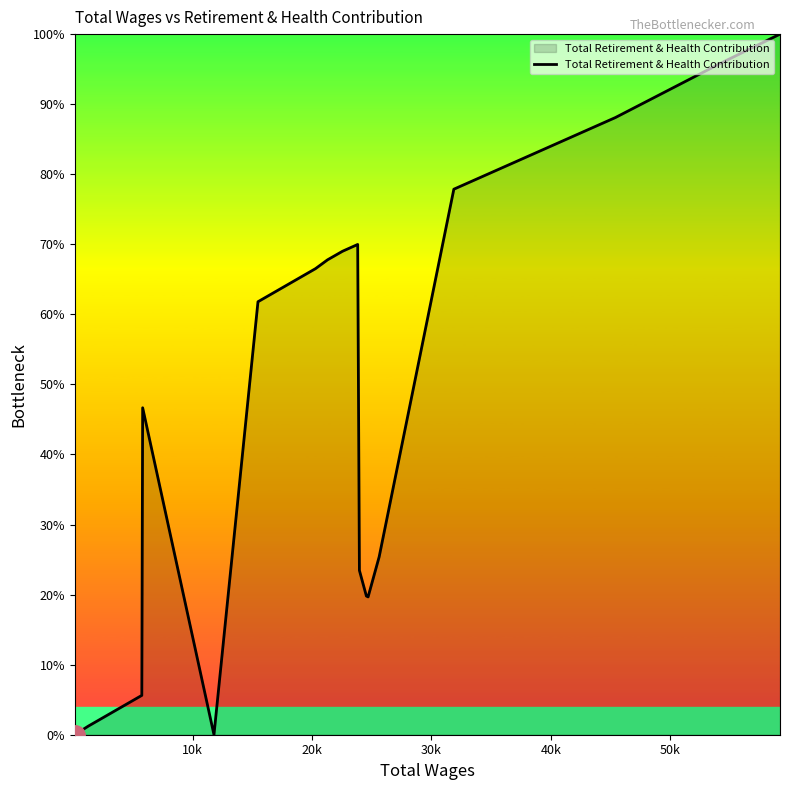

How many lines are shown in the chart?

1